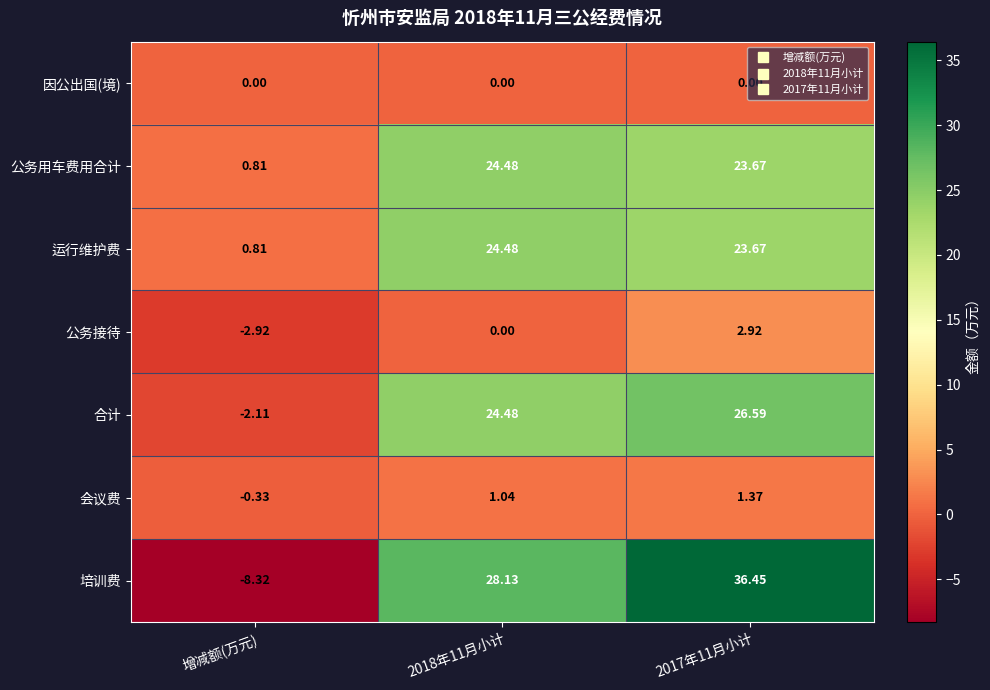

Which label corresponds to the smallest value in the chart?

增减额(万元)